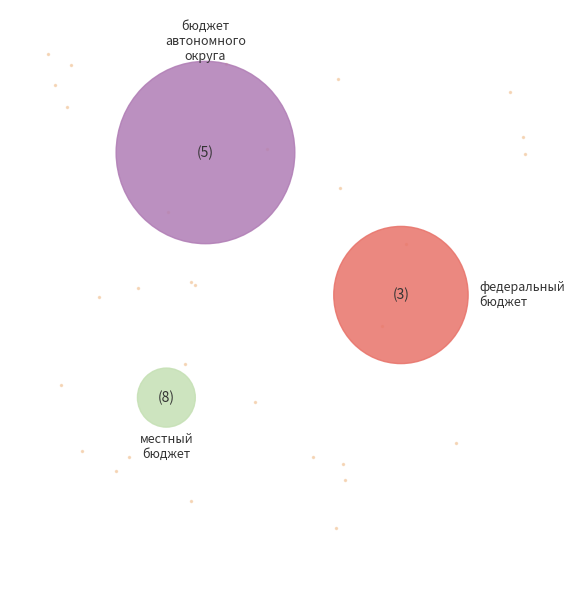

How many segments does this pie chart have?

3